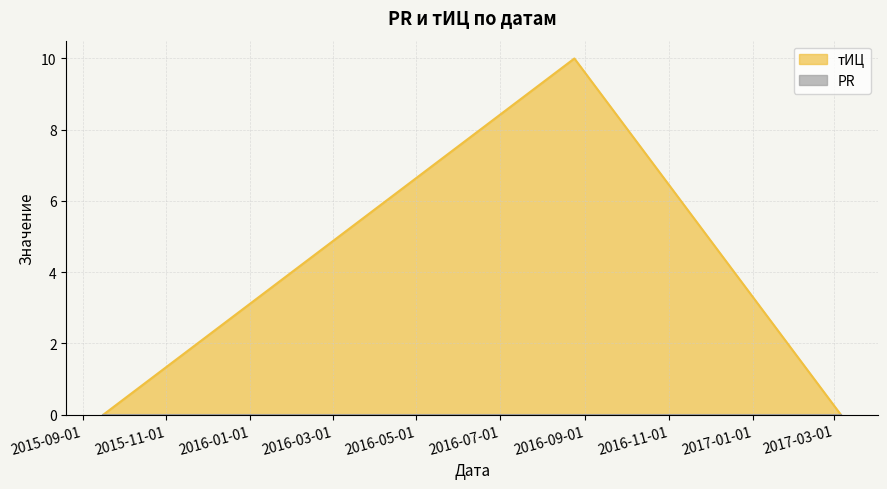

Reading left to right, extract all data points from this chart.

2015-09-16=0	2016-08-24=10	2017-03-06=0